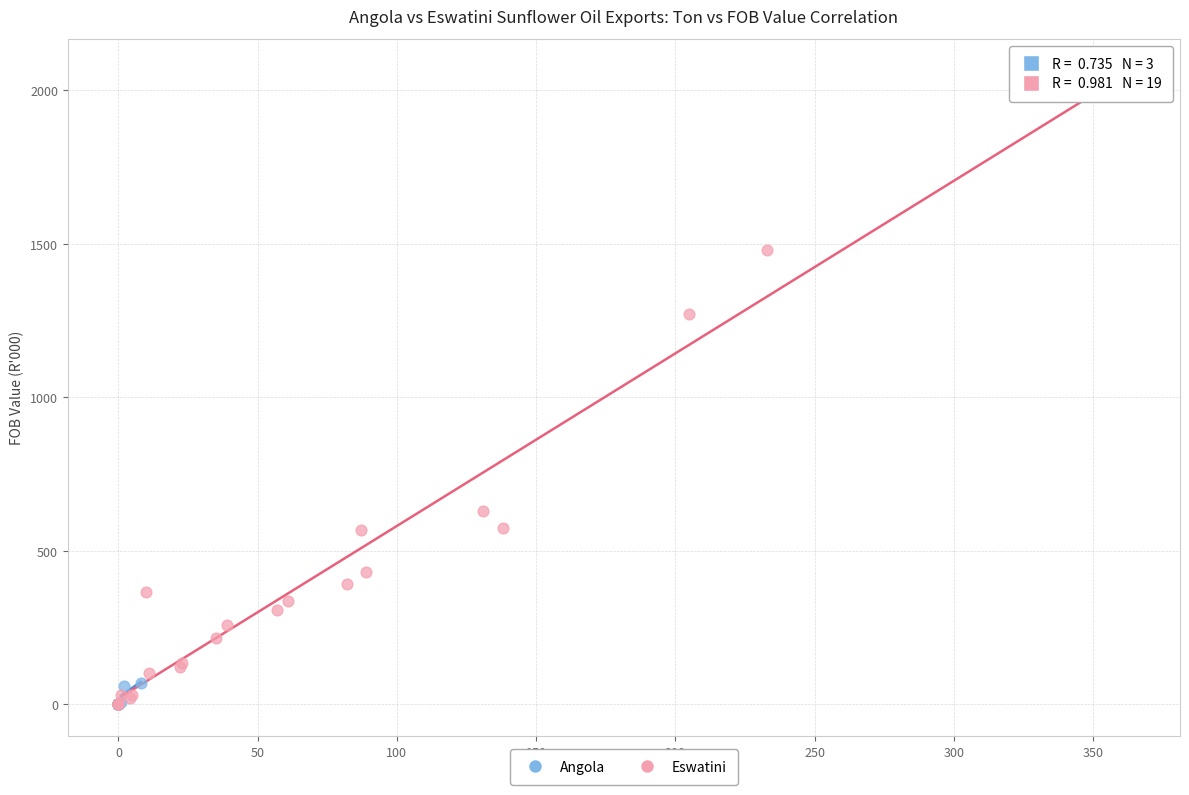

Which series contains the highest Y value?

Eswatini